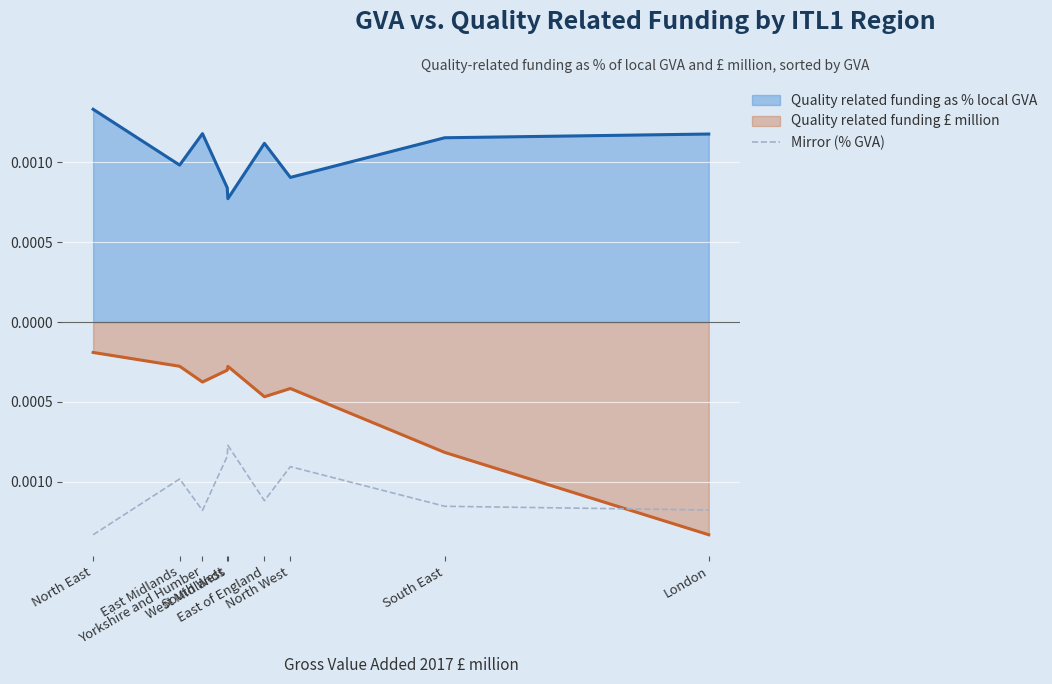

The value at Yorkshire and Humber is -0.0. True or false?

True